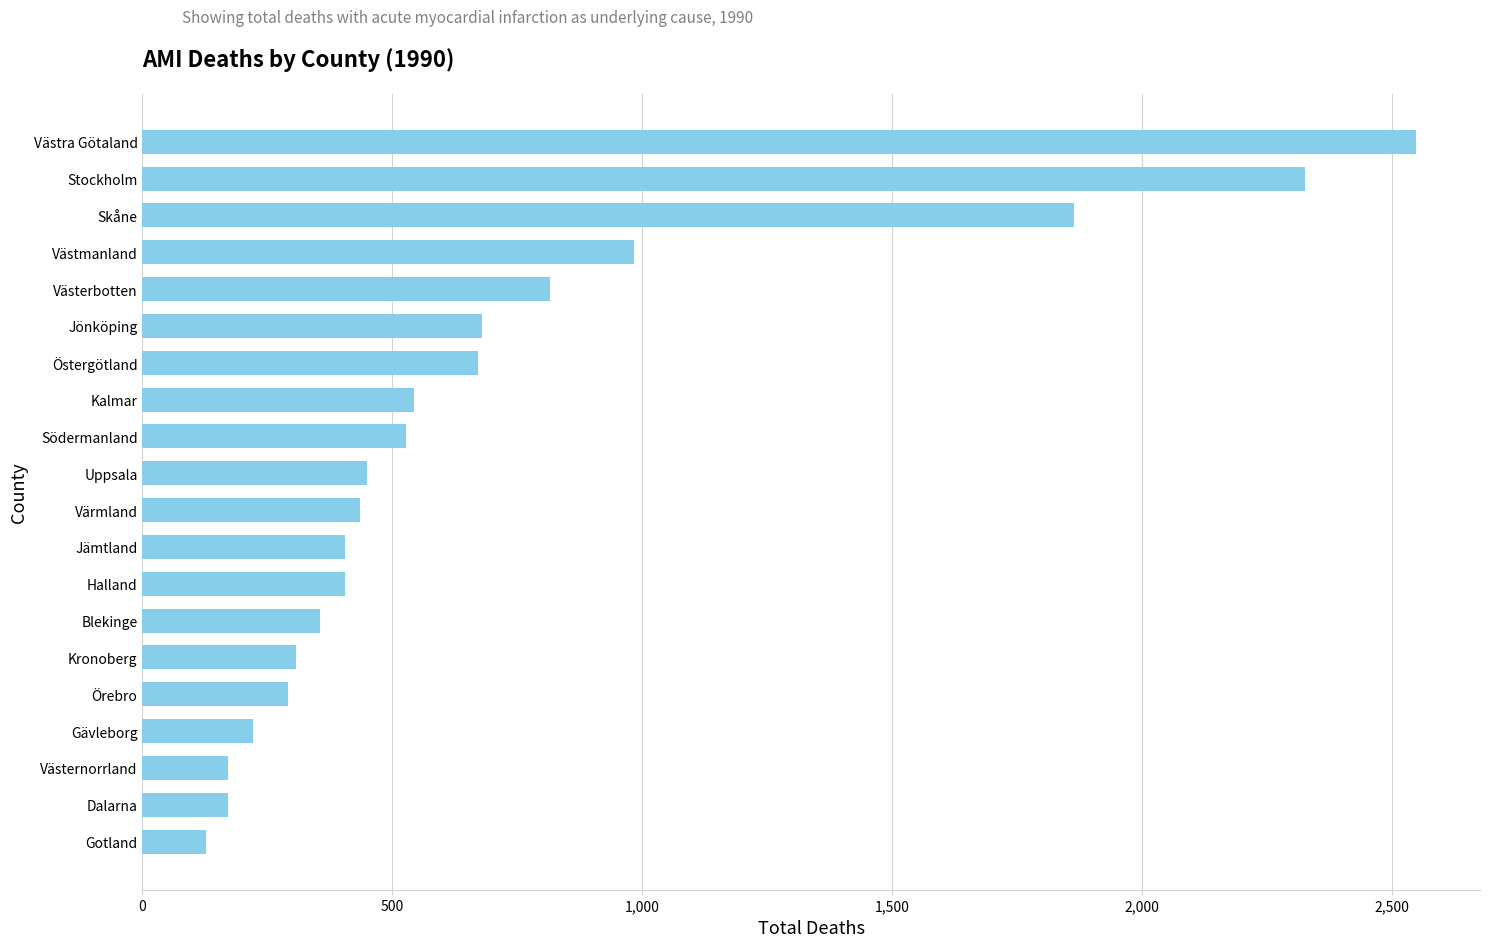

True or false: the data shows 223 at Gotland.

False